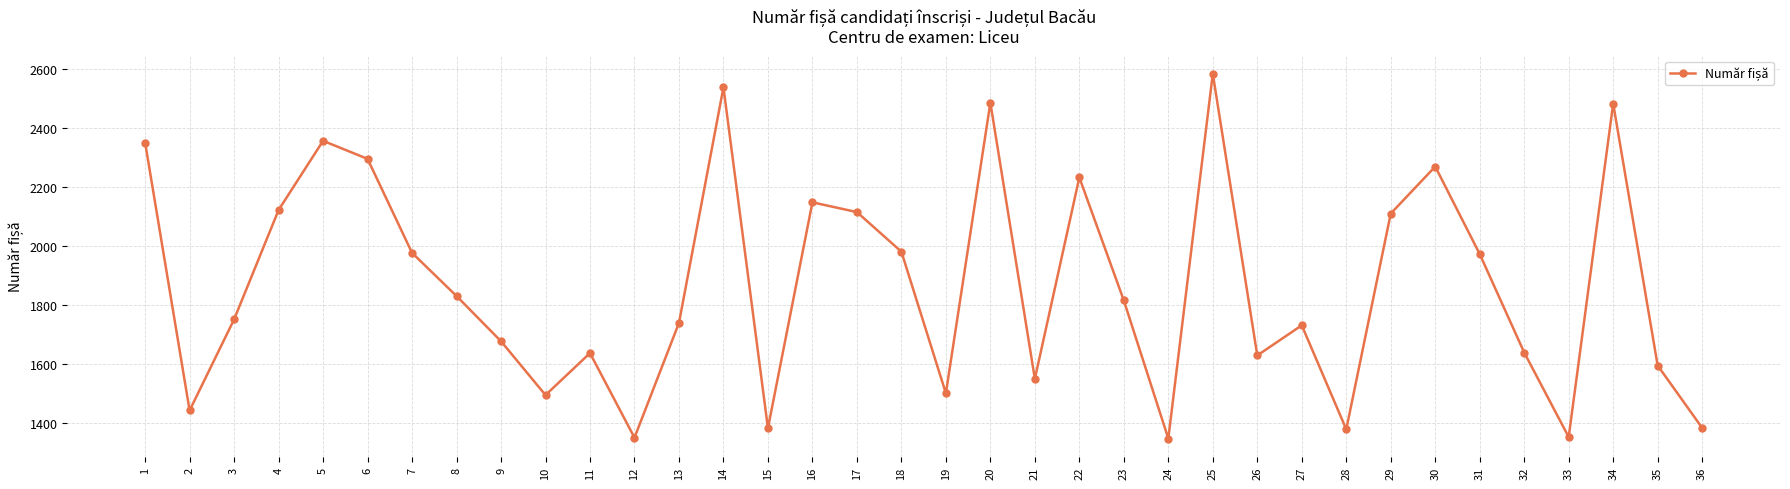

What is the difference between the maximum and second lowest values?

1231